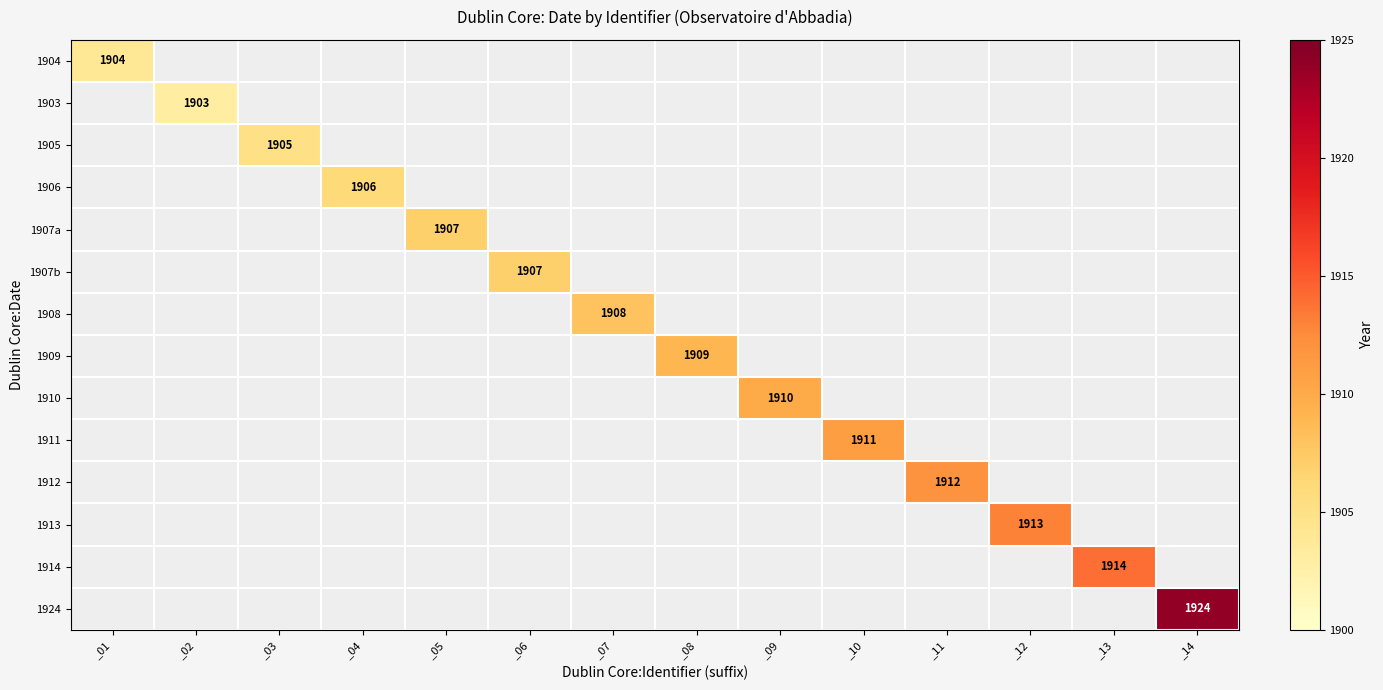

Which has a higher value, _08 or _14?

_14